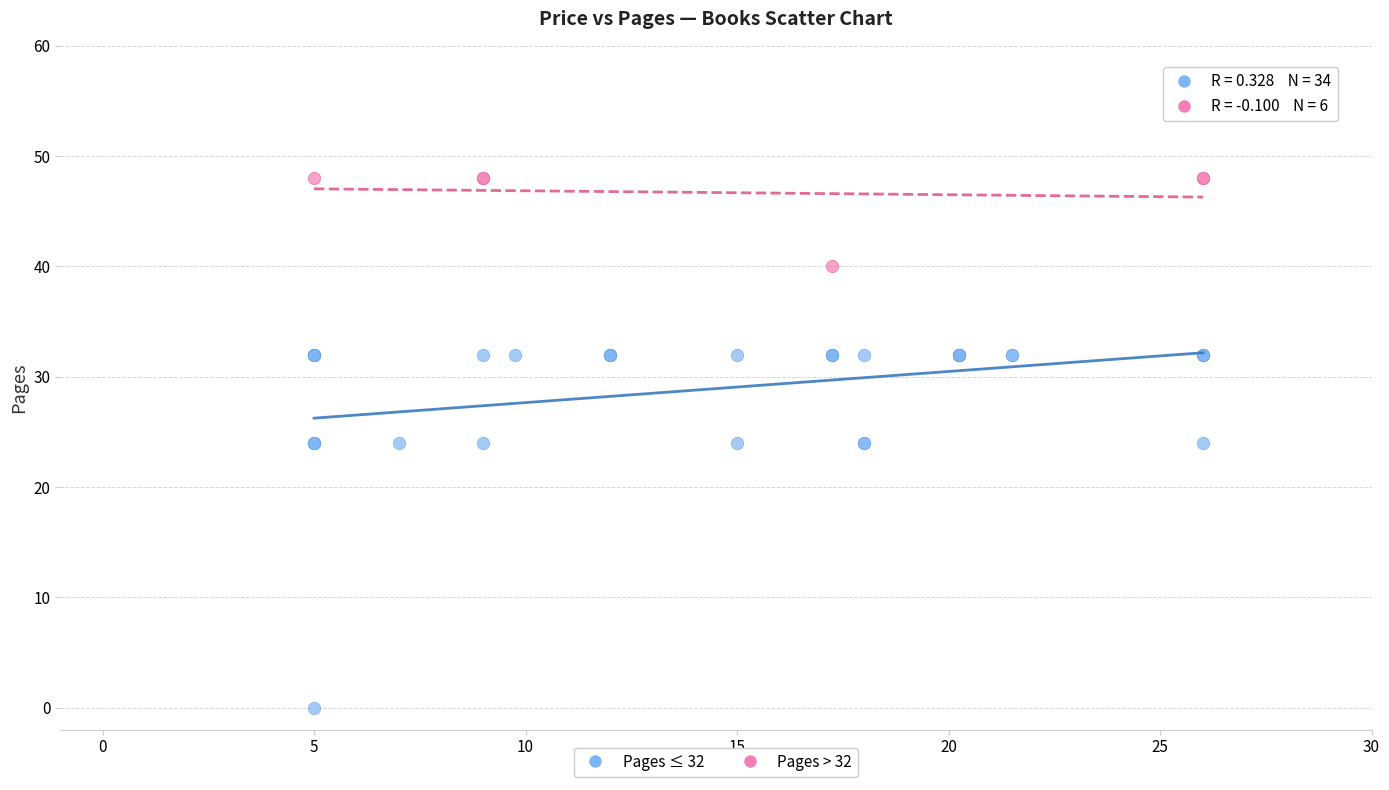

Which series contains the lowest Y value?

Pages ≤ 32